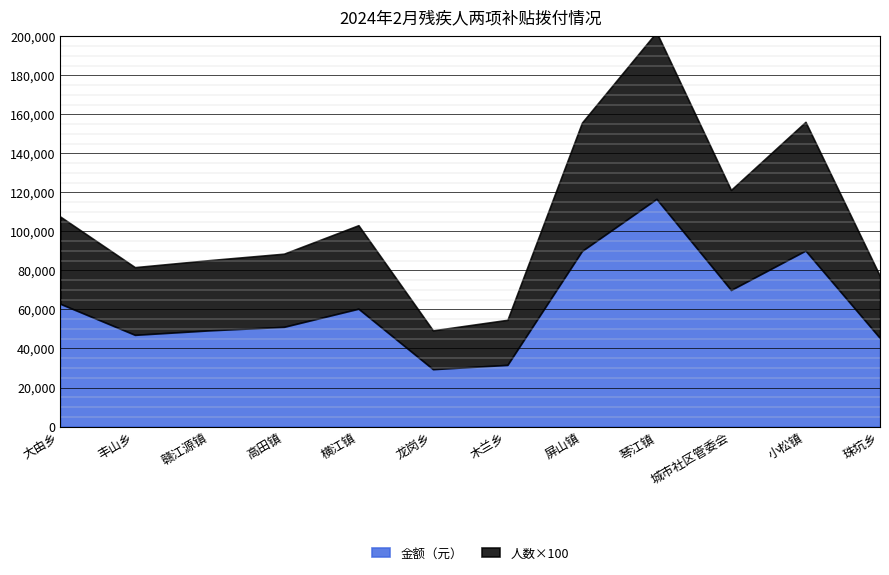

What is the sum of the 金额（元） values at 高田镇 and 龙岗乡?

80500